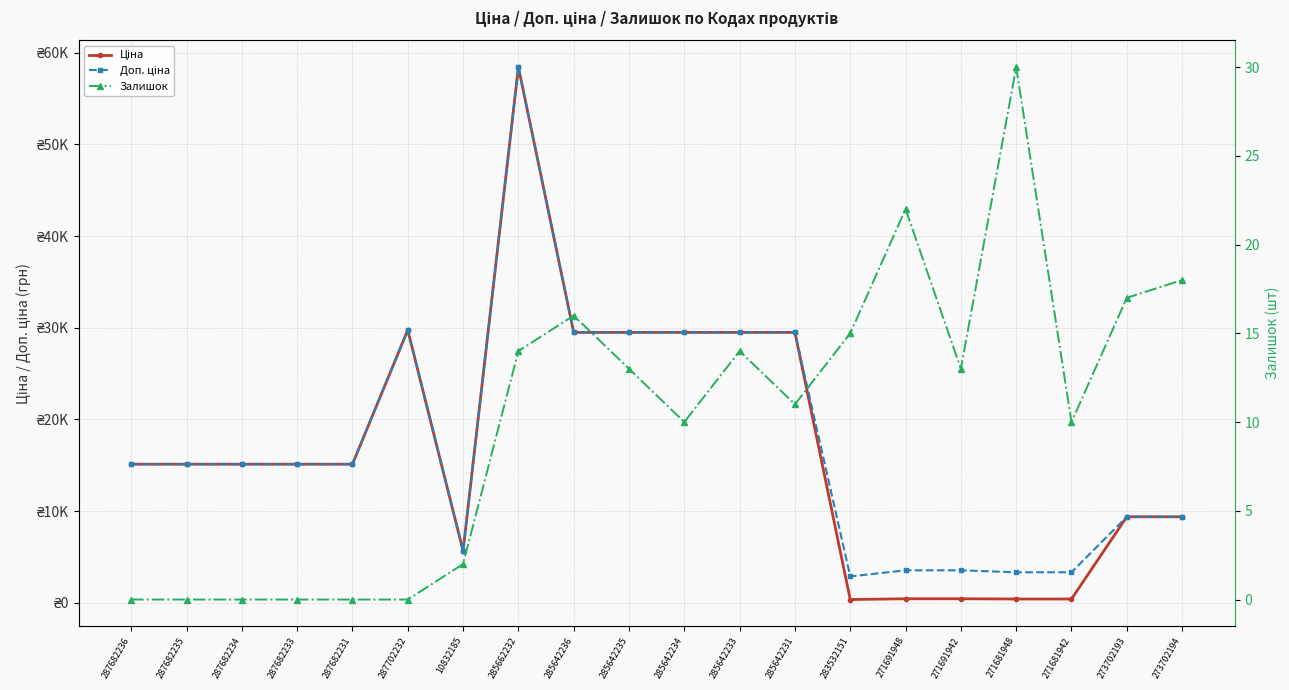

At which category does the chart reach its peak across all series?

285662232